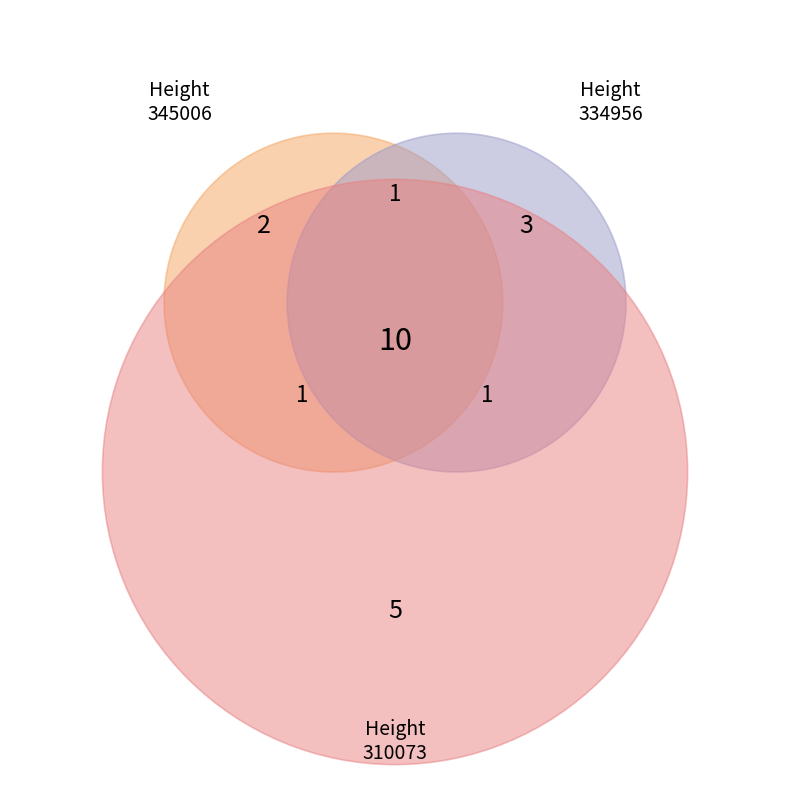

Is there a majority slice in this chart?

No